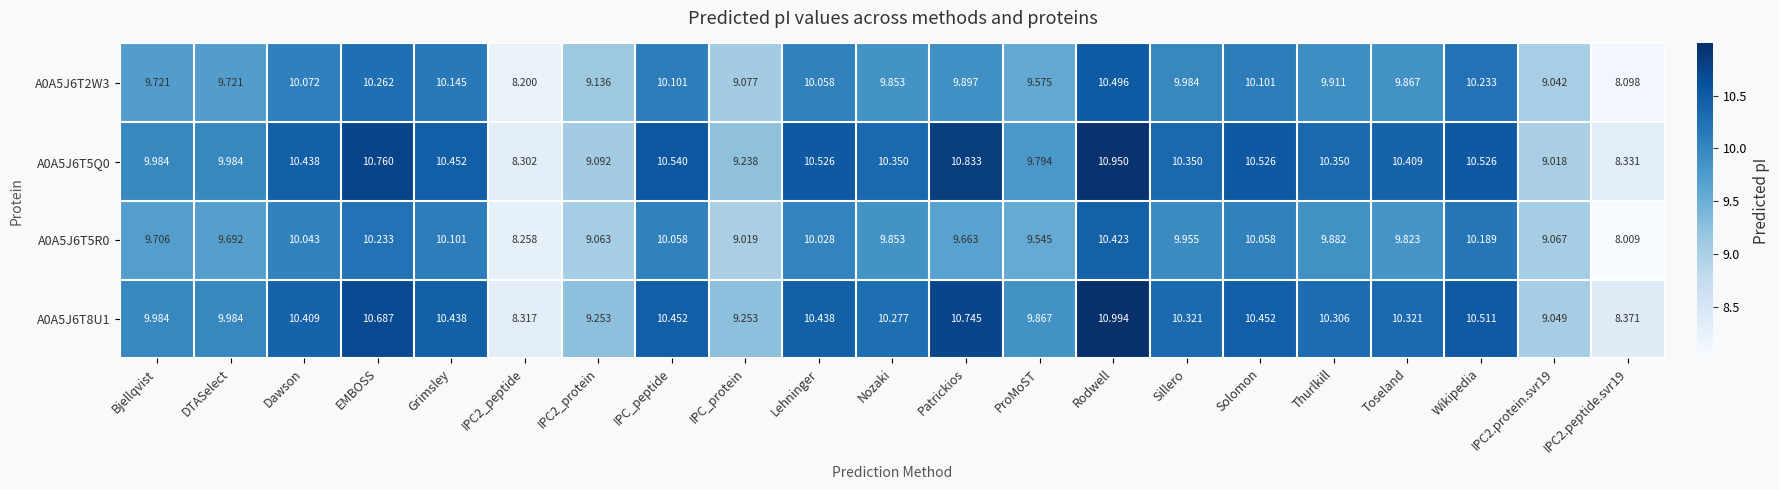

At which category is the sum across all series the highest?

Rodwell